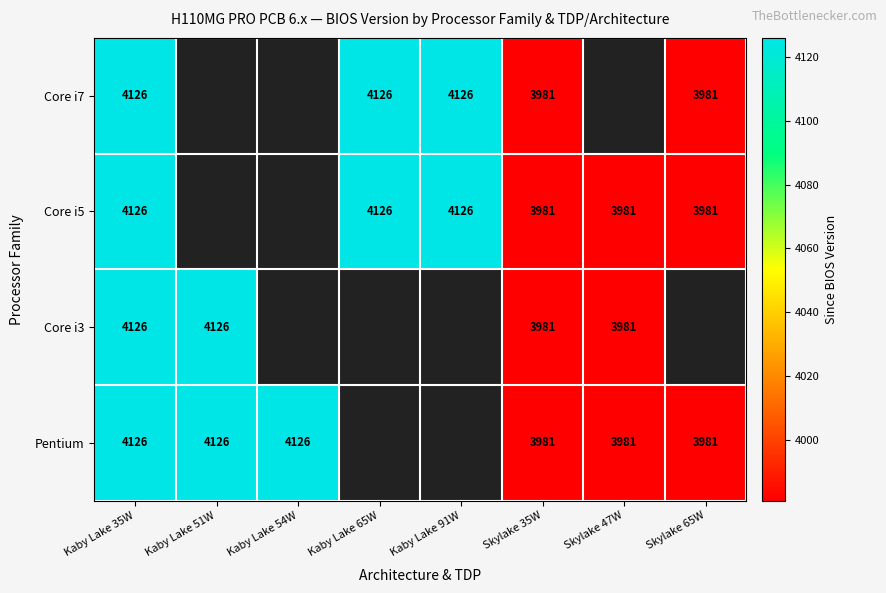

What is the sum of the Pentium values at Kaby Lake 51W and Skylake 65W?

8107